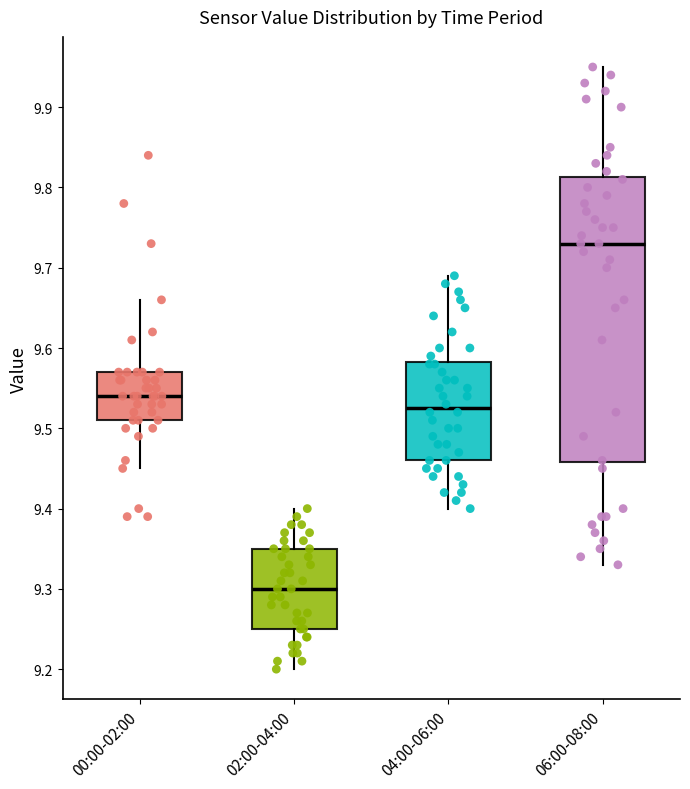

Which box's median line is the lowest?

02:00-04:00